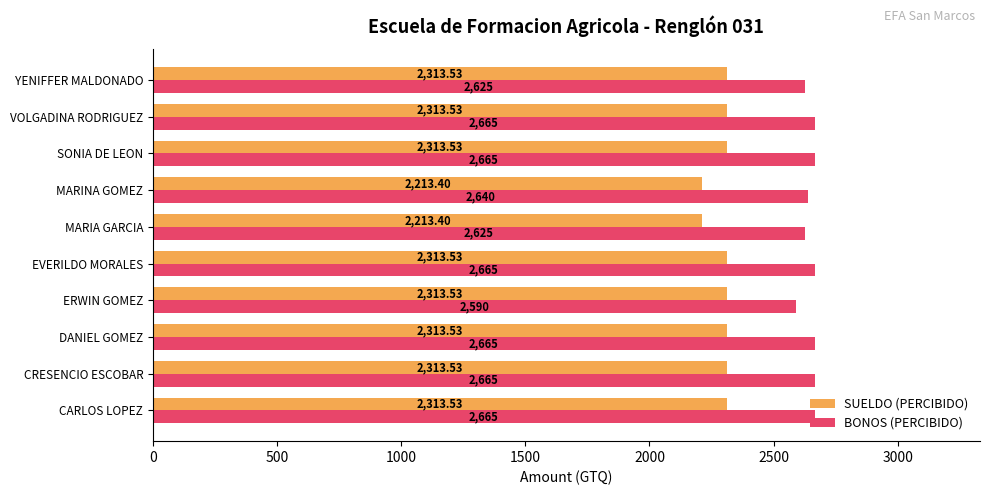

Is the value of BONOS (PERCIBIDO) at ERWIN GOMEZ greater than the value of SUELDO (PERCIBIDO) at ERWIN GOMEZ?

Yes